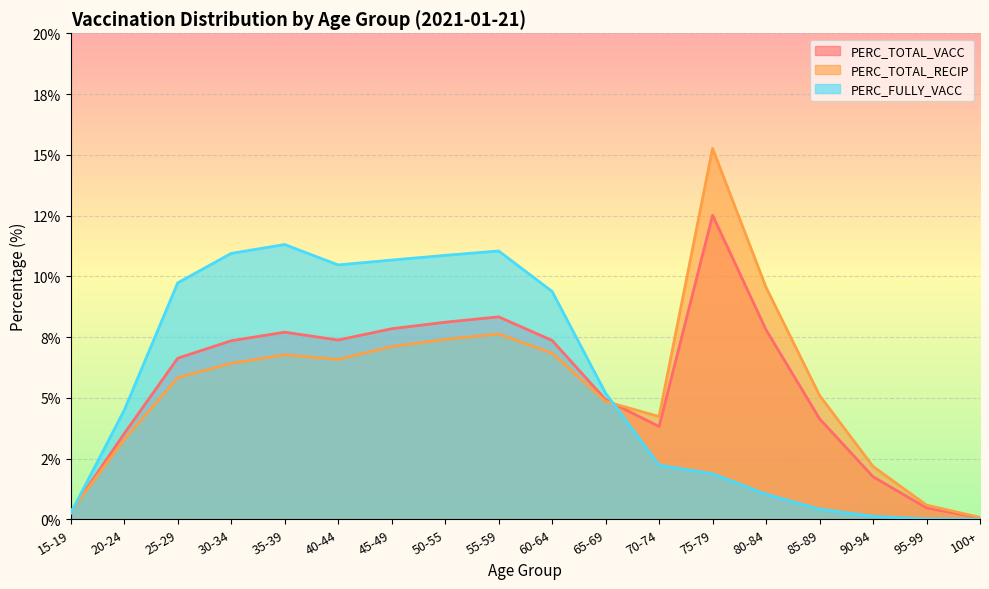

What is the total value across all series at 100+?

0.1